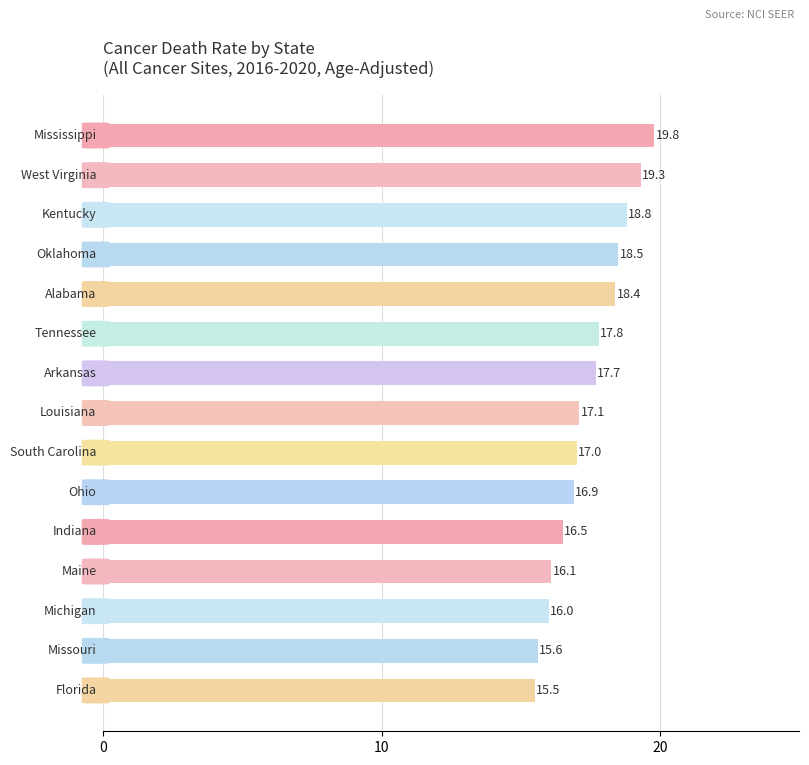

What is the smallest value displayed?

15.5